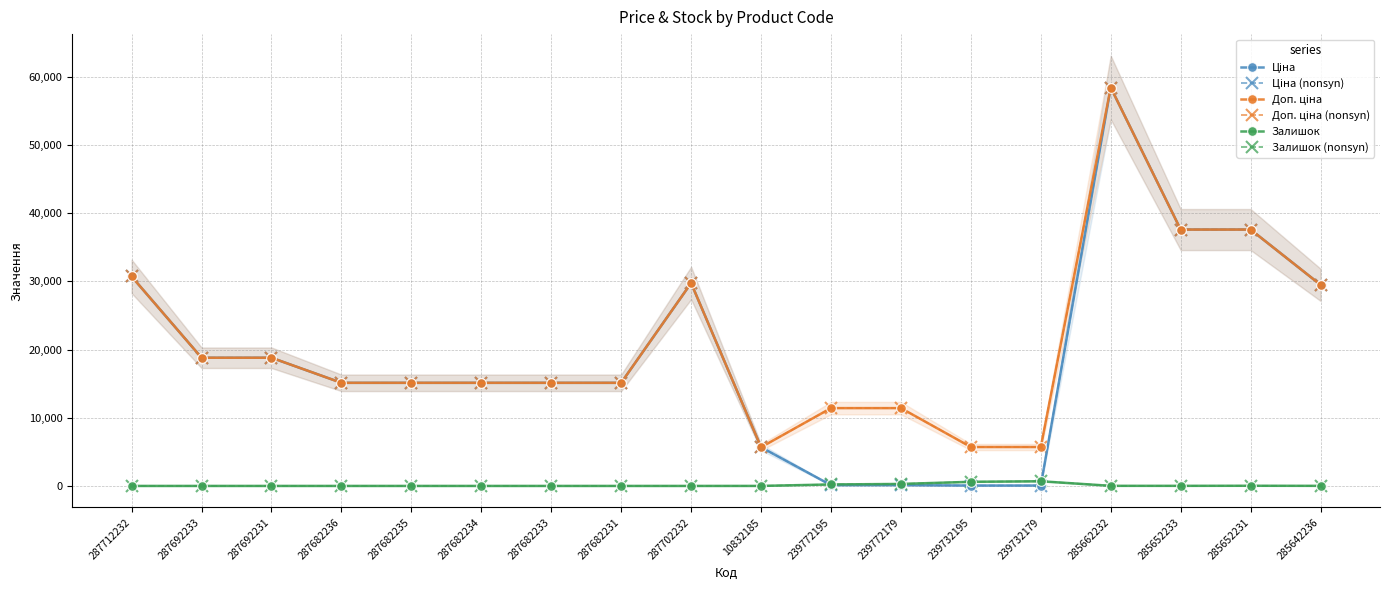

Reading right to left, what are all the values shown in this chart?

Ціна: 29491.5	37593.6	37593.6	58426.5	57.0	57.0	114.1	114.1	5673.8	29747.2	15120.0	15120.0	15120.0	15120.0	15120.0	18796.8	18796.8	30717.1
Ціна (nonsyn): 29491.5	37593.6	37593.6	58426.5	57.0	57.0	114.1	114.1	5673.8	29747.2	15120.0	15120.0	15120.0	15120.0	15120.0	18796.8	18796.8	30717.1
Доп. ціна: 29491.5	37593.6	37593.6	58426.5	5705.0	5705.0	11410.0	11410.0	5673.8	29747.2	15120.0	15120.0	15120.0	15120.0	15120.0	18796.8	18796.8	30717.1
Доп. ціна (nonsyn): 29491.5	37593.6	37593.6	58426.5	5705.0	5705.0	11410.0	11410.0	5673.8	29747.2	15120.0	15120.0	15120.0	15120.0	15120.0	18796.8	18796.8	30717.1
Залишок: 12.0	23.0	13.0	14.0	686.0	605.0	290.0	215.0	2.0	0.0	0.0	0.0	0.0	0.0	0.0	0.0	0.0	0.0
Залишок (nonsyn): 12.0	23.0	13.0	14.0	686.0	605.0	290.0	215.0	2.0	0.0	0.0	0.0	0.0	0.0	0.0	0.0	0.0	0.0